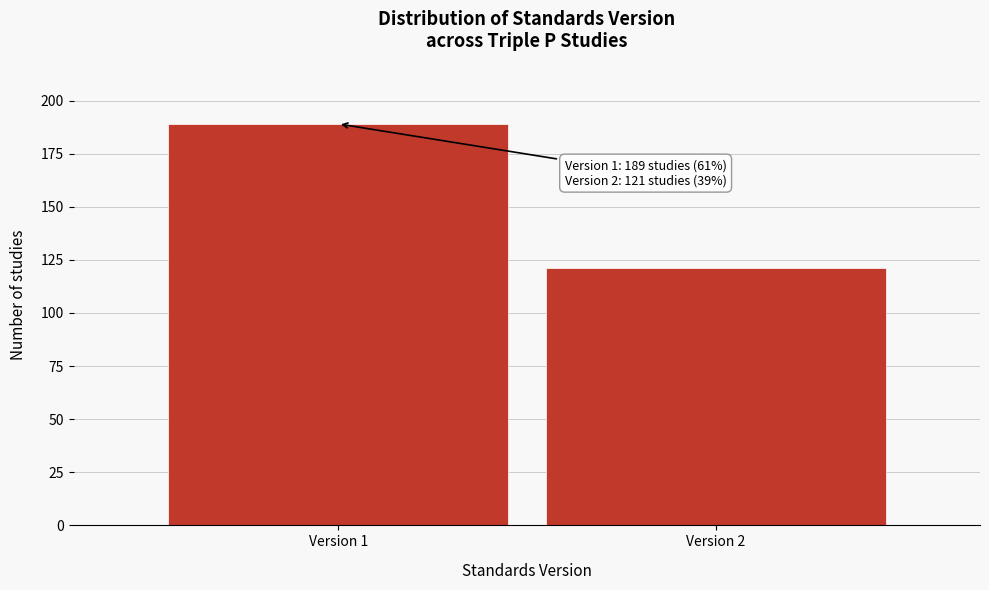

Reading left to right, transcribe all the data shown in this chart.

Version 1=189	Version 2=121